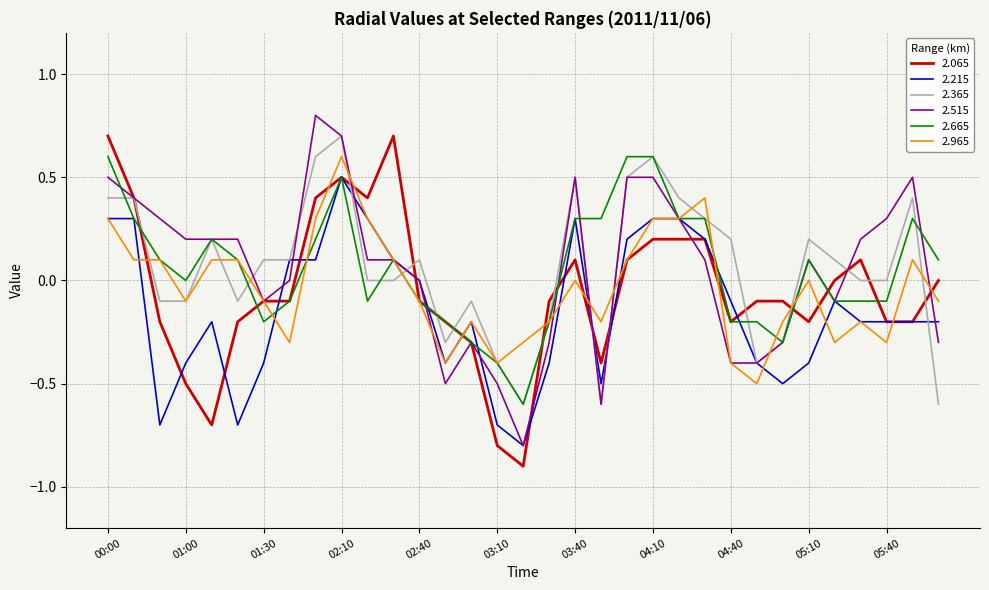

What is the minimum value for 2.365?

-0.6